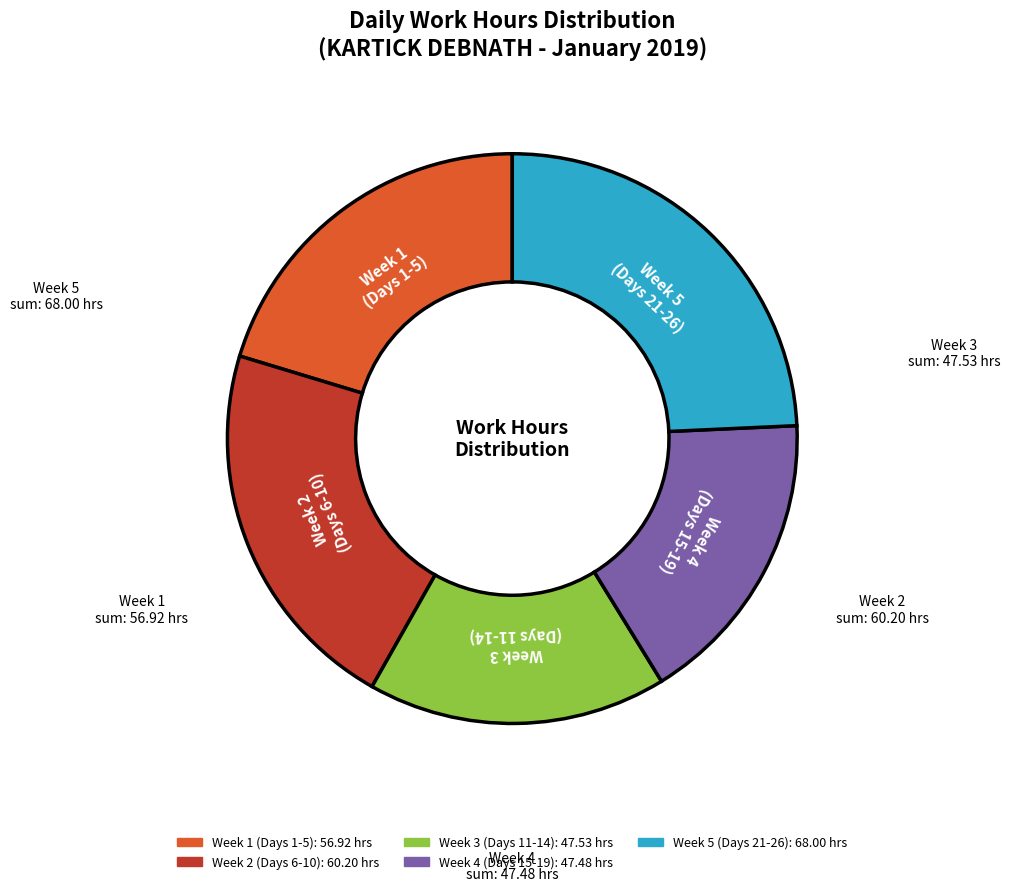

Is there a majority slice in this chart?

No